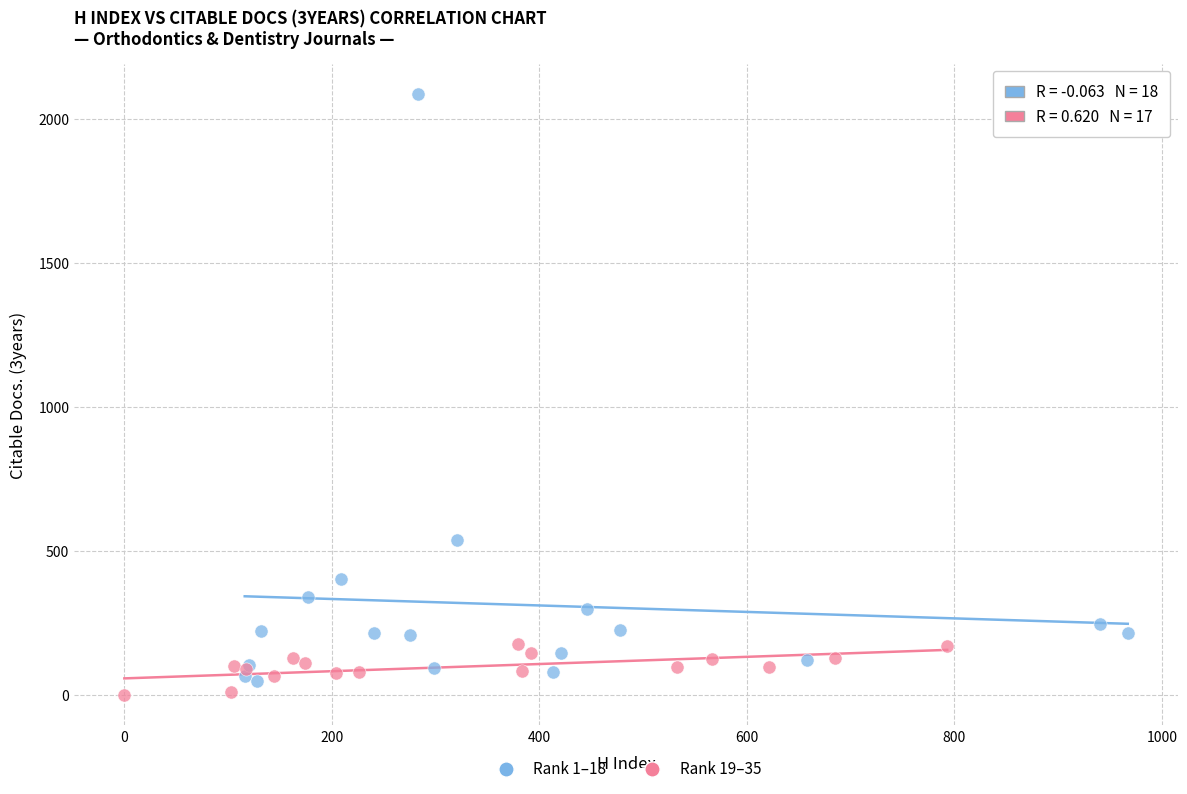

Which series reaches the minimum Y coordinate?

Rank 19–35